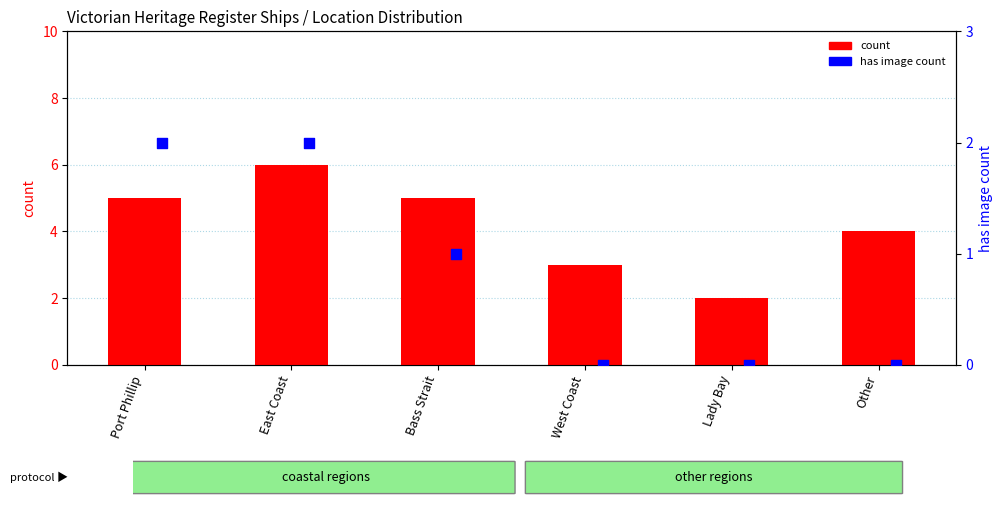

Which series has the widest spread of Y values?

count